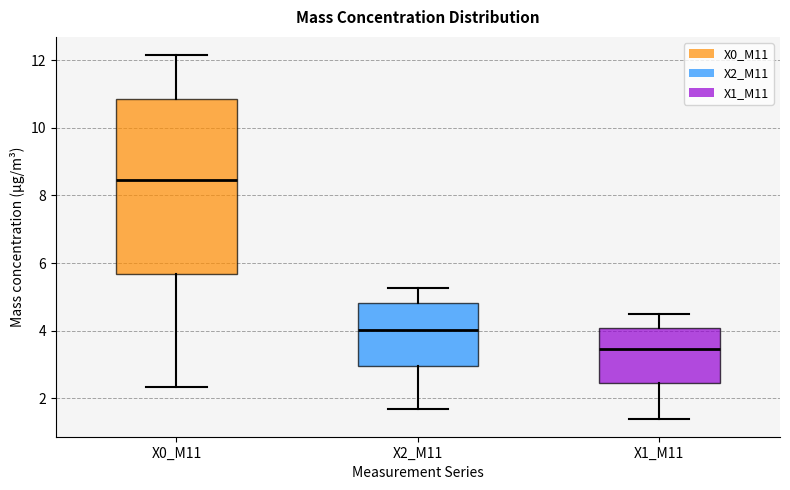

Comparing the boxes themselves (not the whiskers), which one is the tallest?

X0_M11